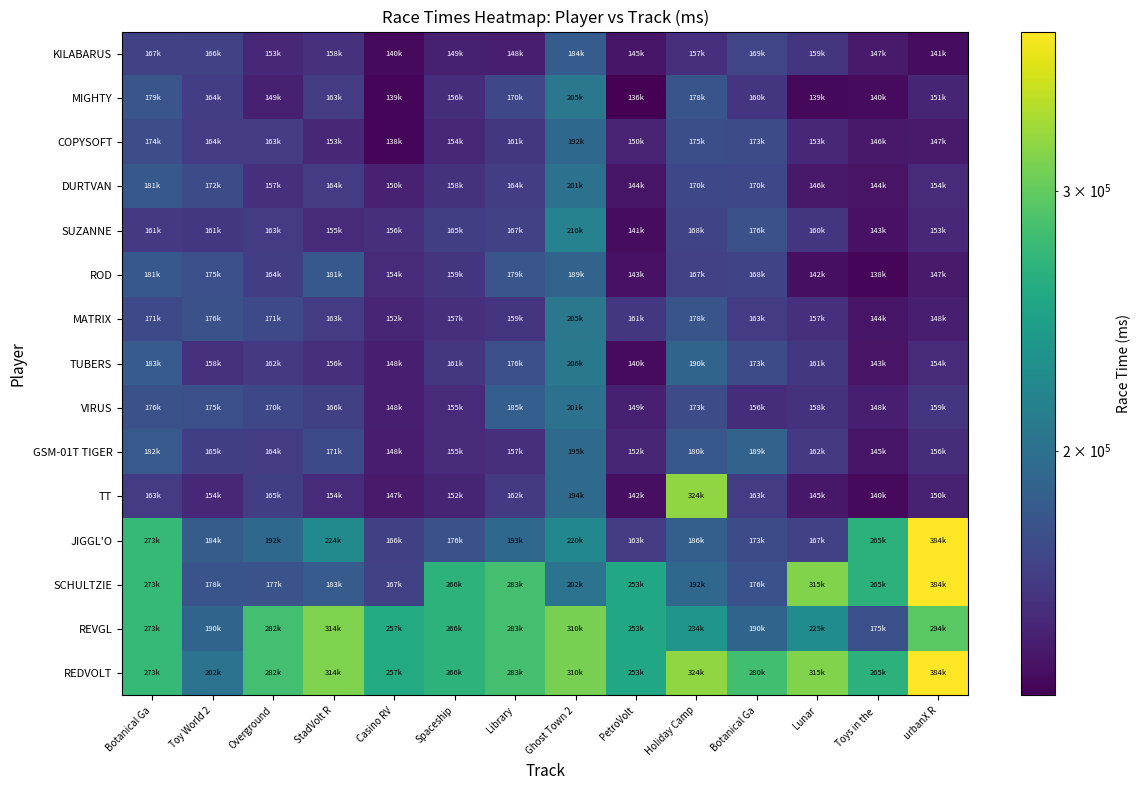

At Overground, list the series in order from smallest to largest.

MIGHTY, KILABARUS, DURTVAN, TUBERS, SUZANNE, COPYSOFT, GSM-01T TIGER, ROD, TT, VIRUS, MATRIX, SCHULTZIE, JIGGL'O, REVGL, REDVOLT